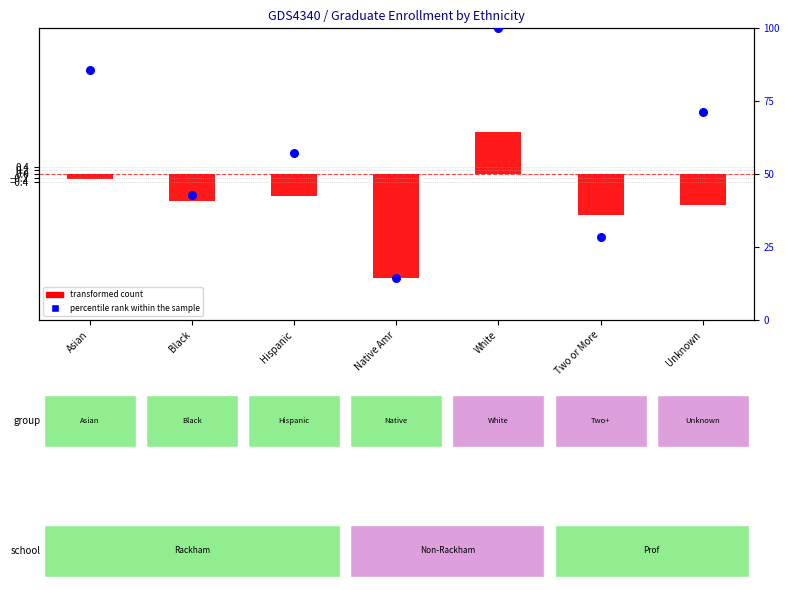

What are all the series names shown in the legend?

transformed count, percentile rank within the sample